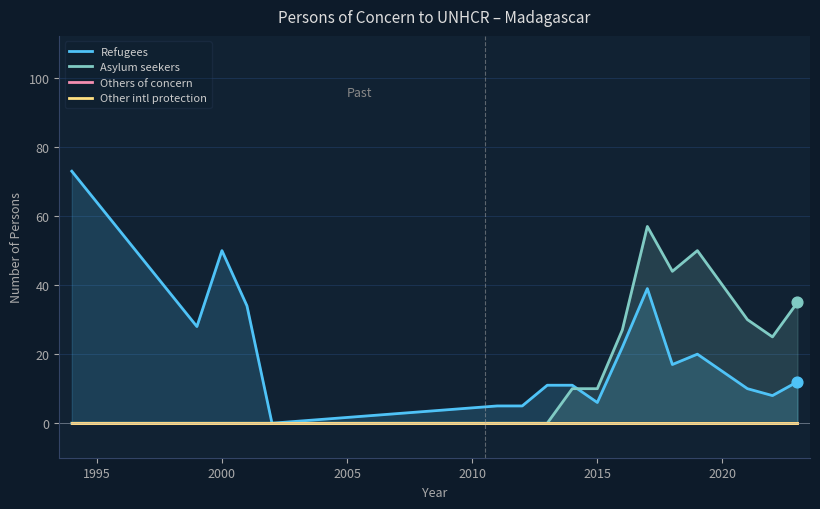

At how many categories does at least one series exceed 69?

1